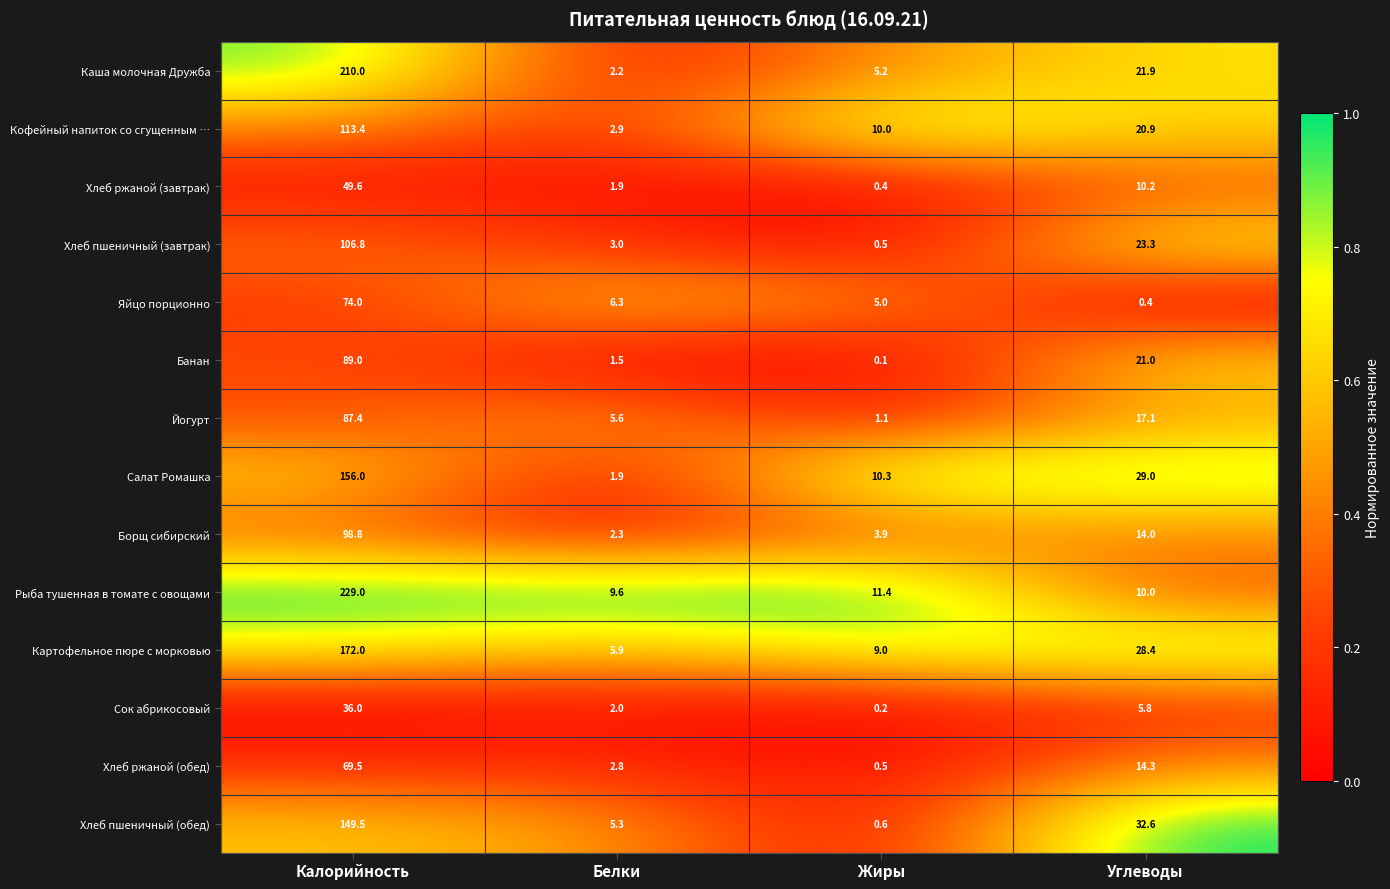

At which category is the sum across all series the highest?

Калорийность